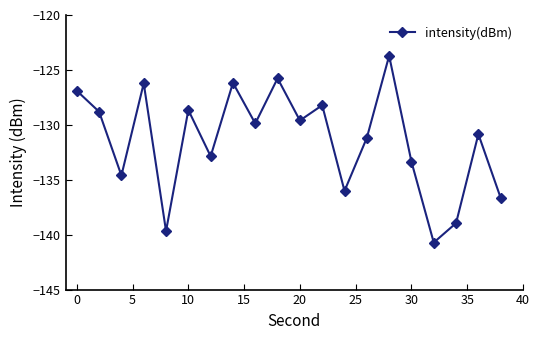

What is the value of the 7th point from the left?

-132.9